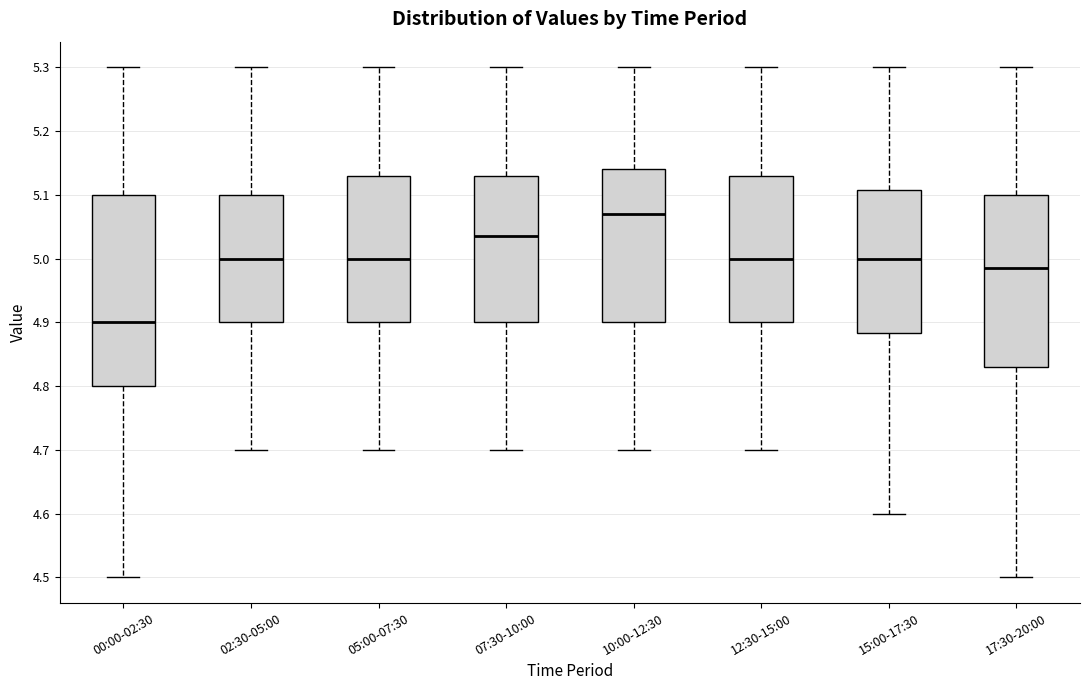

Which box is the tallest, from its lower edge to its upper edge?

00:00-02:30